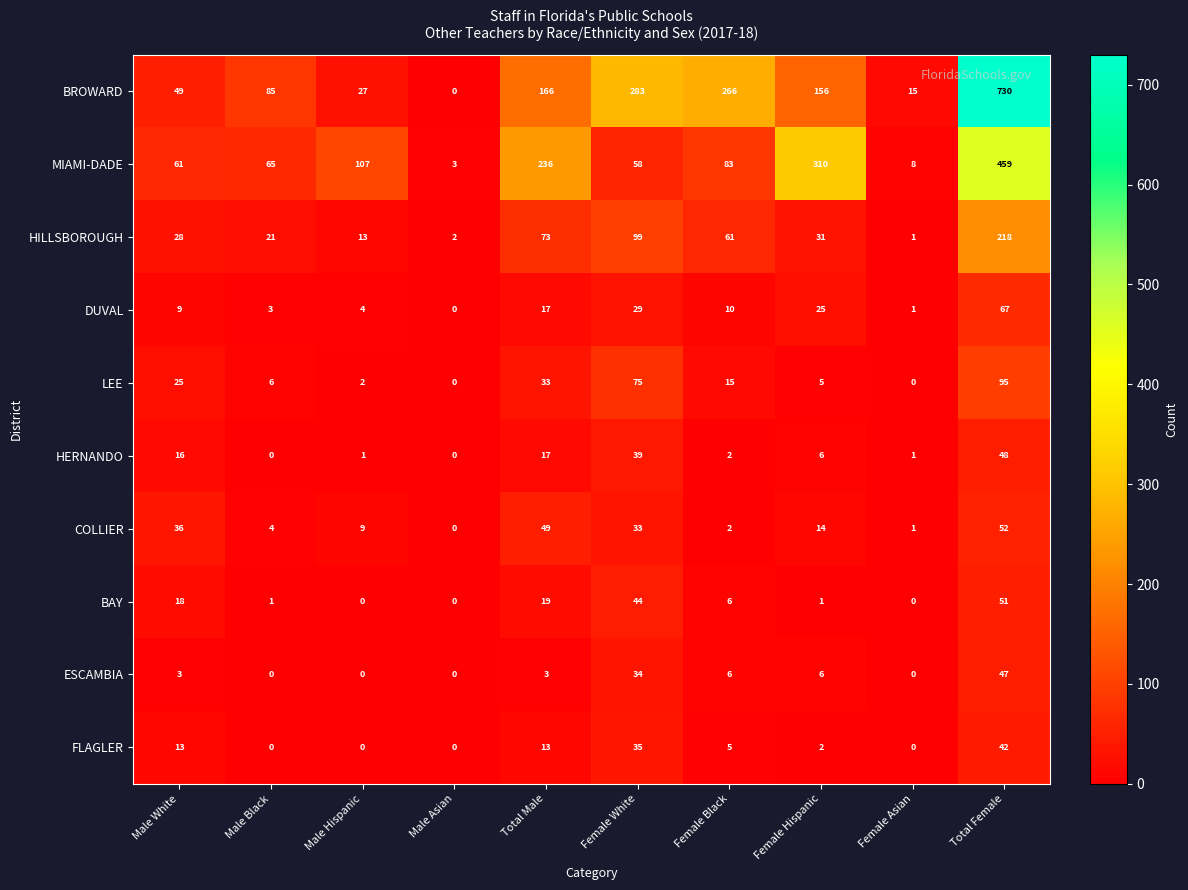

At how many categories does at least one series exceed 27?

8